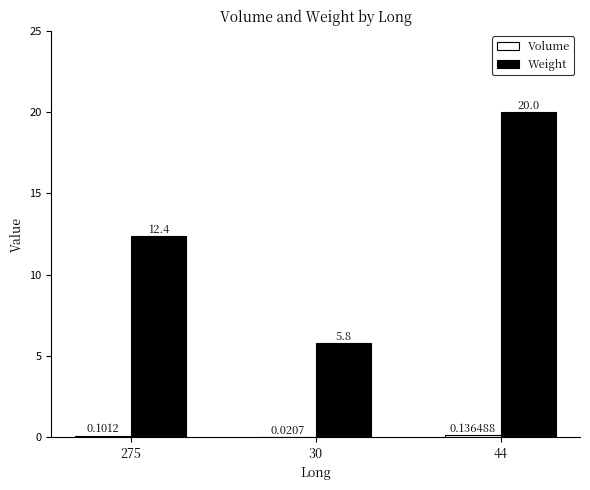

How many series are shown in this chart?

2